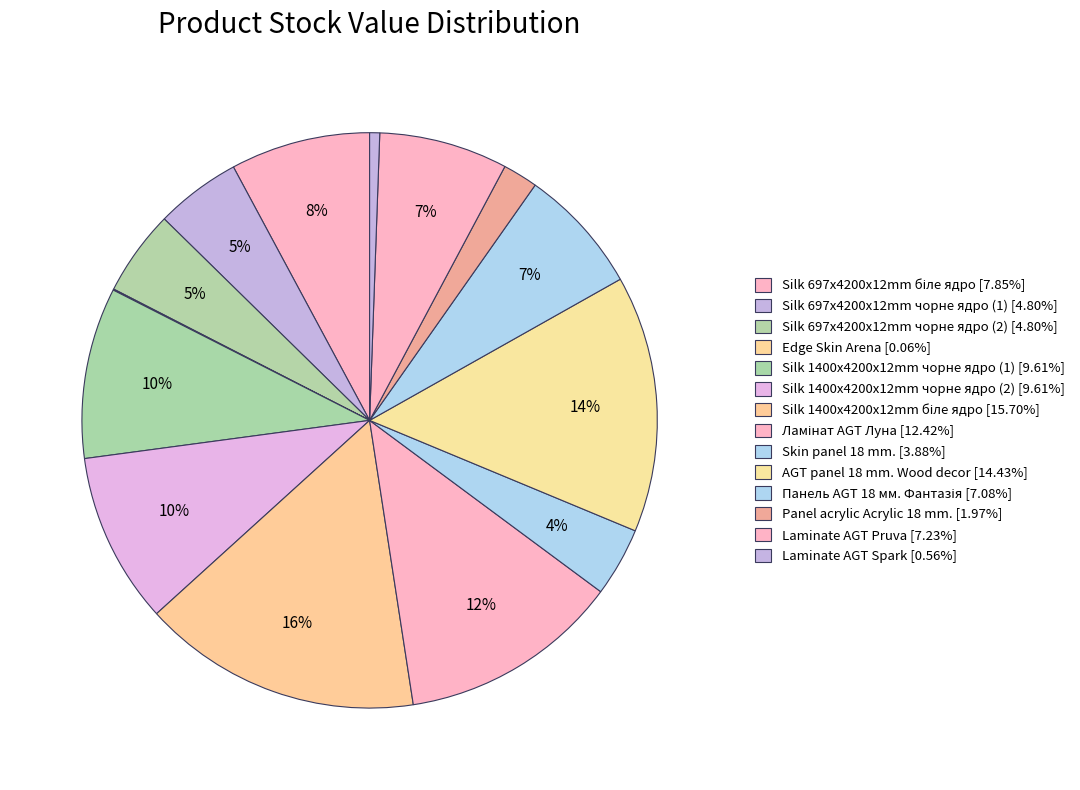

To the nearest percent, what portion does Silk 697x4200x12mm біле ядро represent?

8%